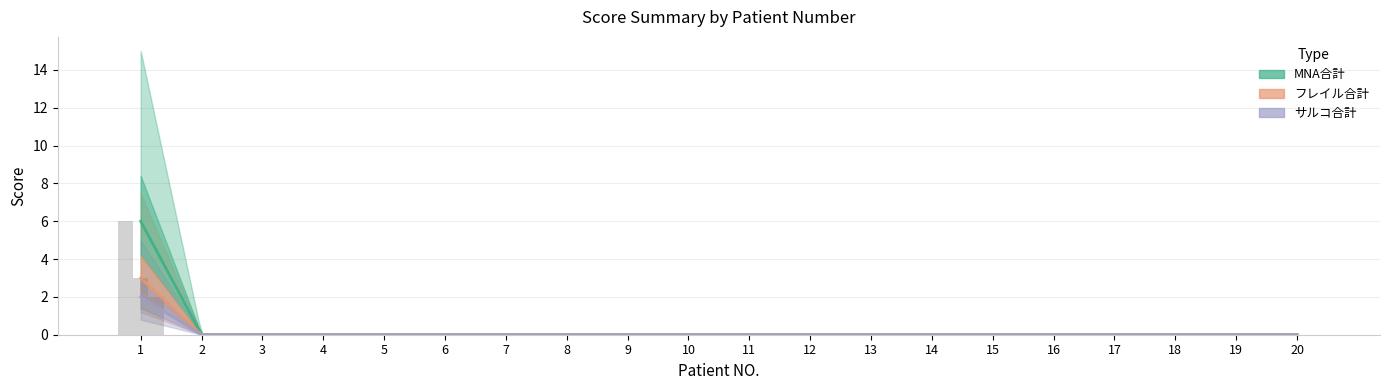

How many MNA合計 values are between 0 and 1?

19